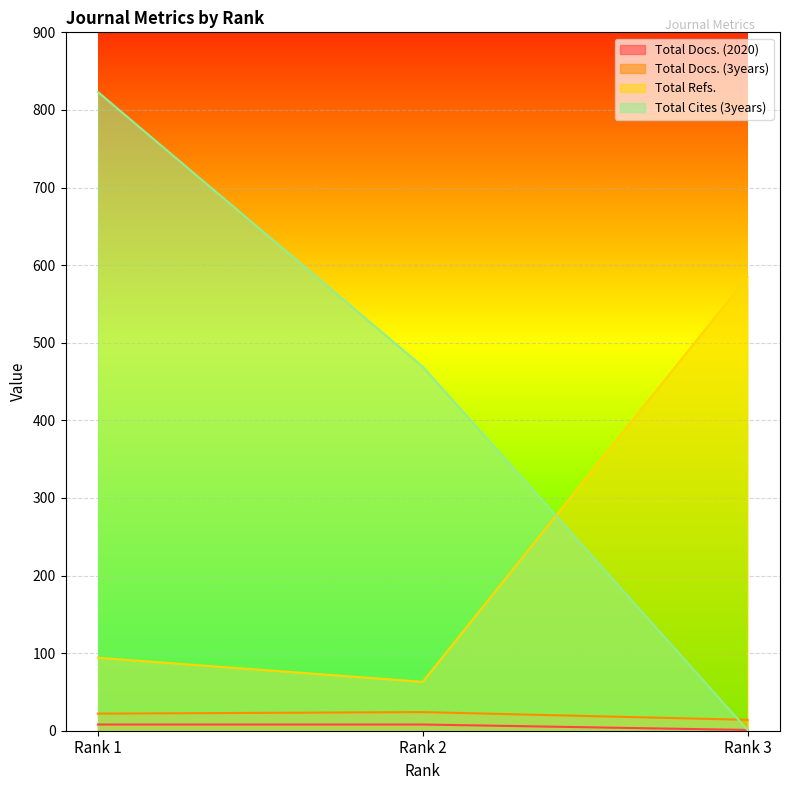

How many data points in Total Refs. are less than 94?

1